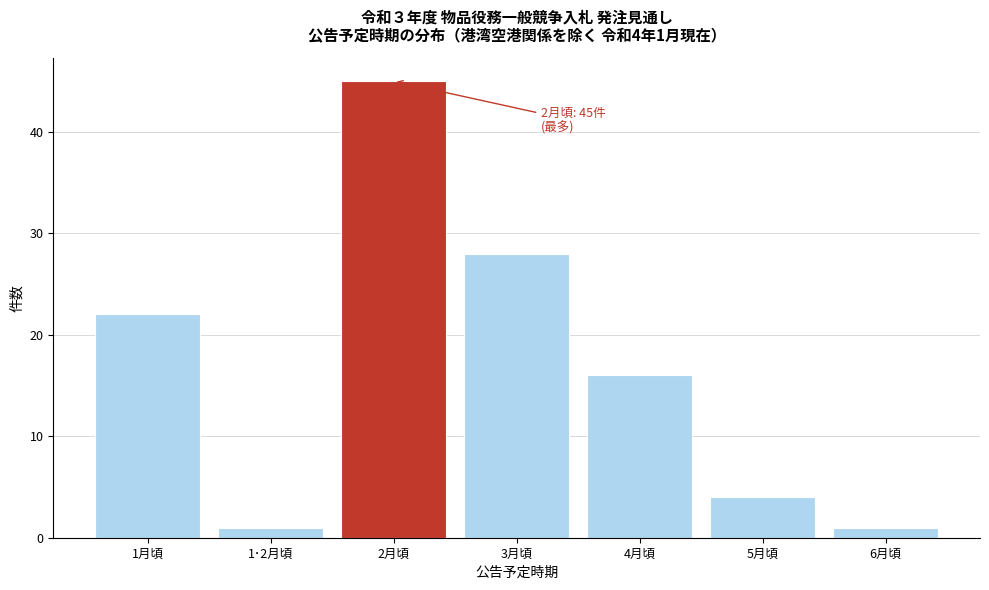

Reading left to right, extract all data points from this chart.

1月頃=22	1･2月頃=1	2月頃=45	3月頃=28	4月頃=16	5月頃=4	6月頃=1